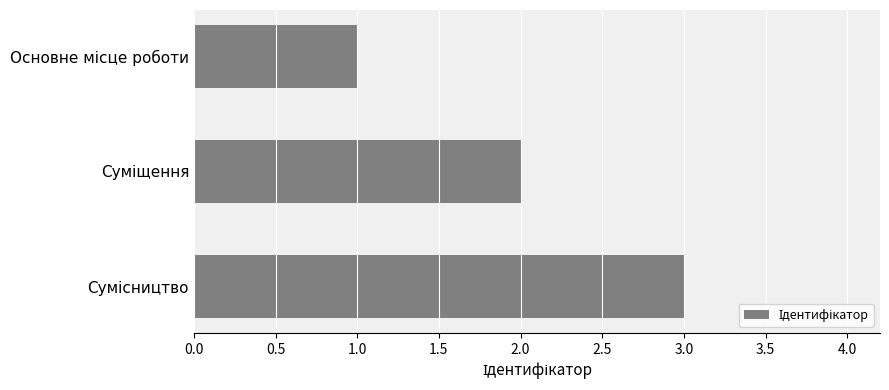

Count the number of data series in this chart.

1